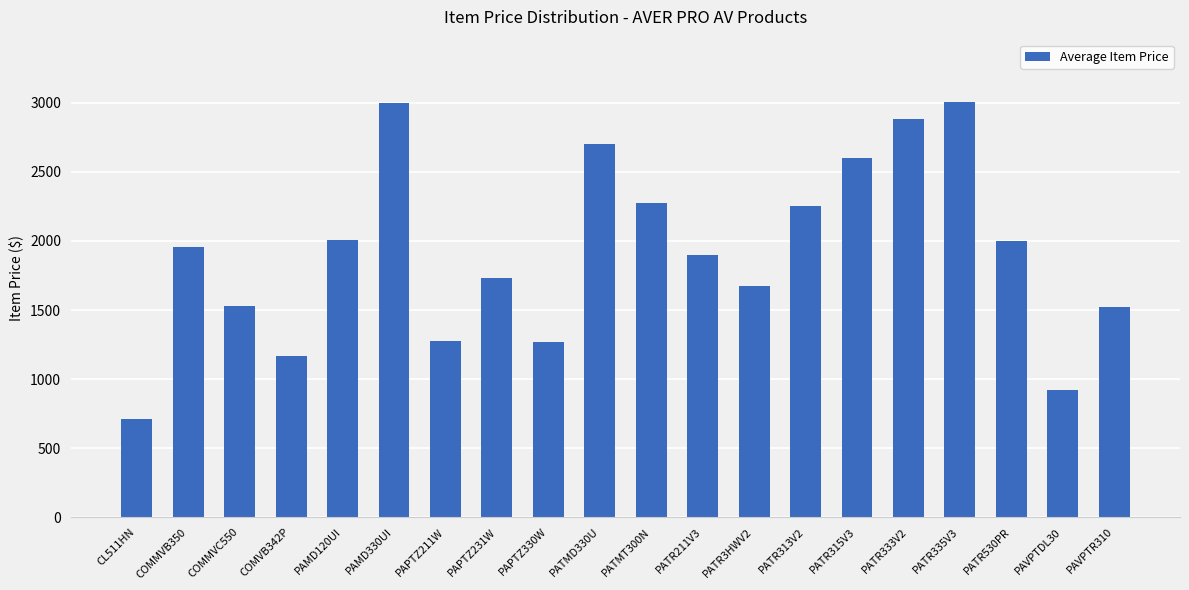

What is the value of the 4th bar from the left?

1170.0